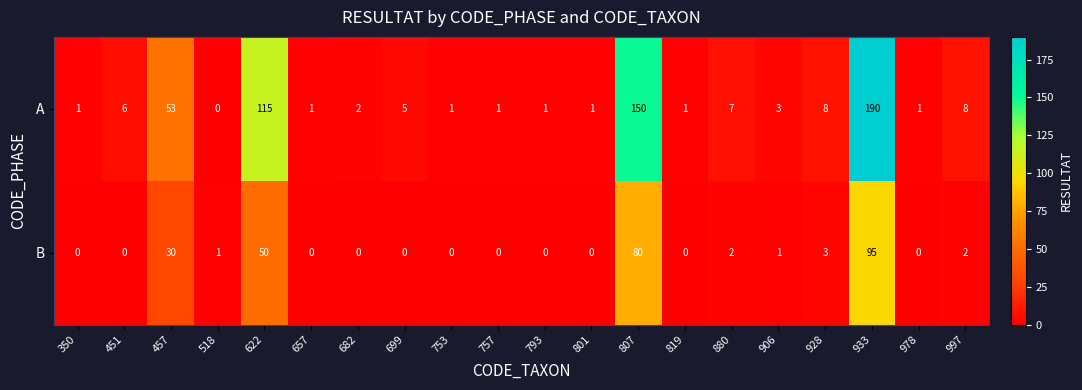

List the series in order of their overall mean, lowest first.

B, A